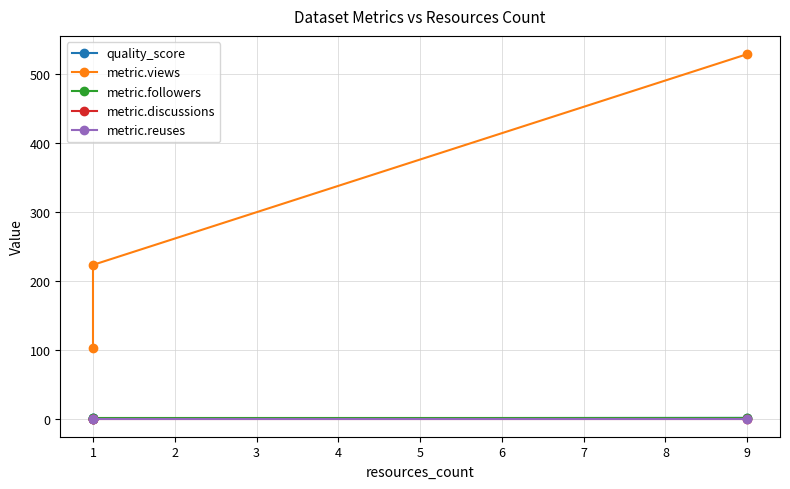

What are all the series names shown in the legend?

quality_score, metric.views, metric.followers, metric.discussions, metric.reuses